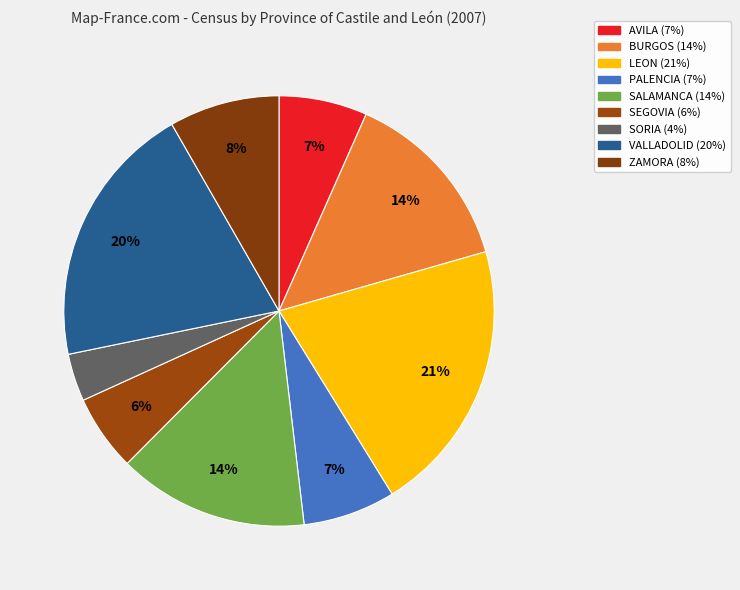

To the nearest percent, what is the average slice percentage?

11%